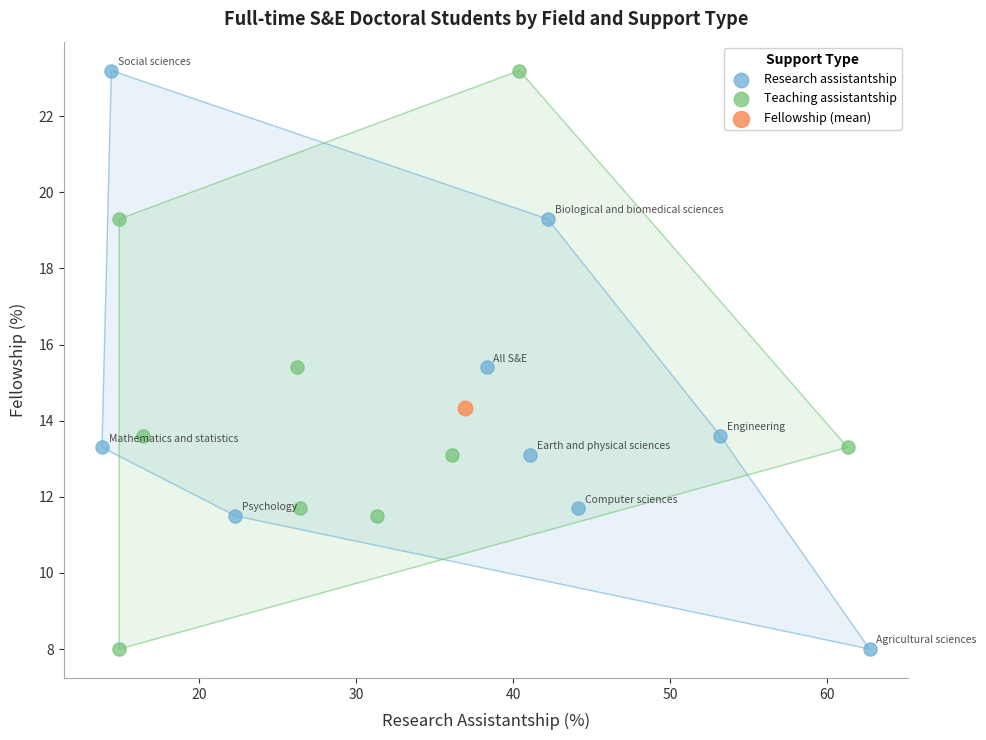

What are all the series names shown in the legend?

Research assistantship, Teaching assistantship, Fellowship (mean)